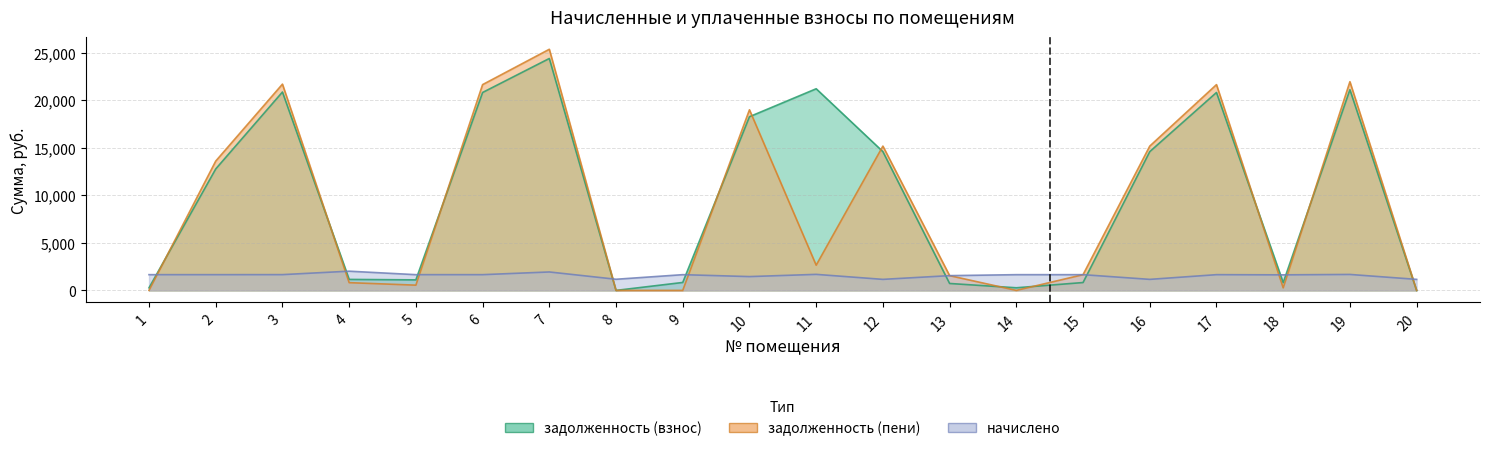

Which has a higher value, 3 or 9?

3